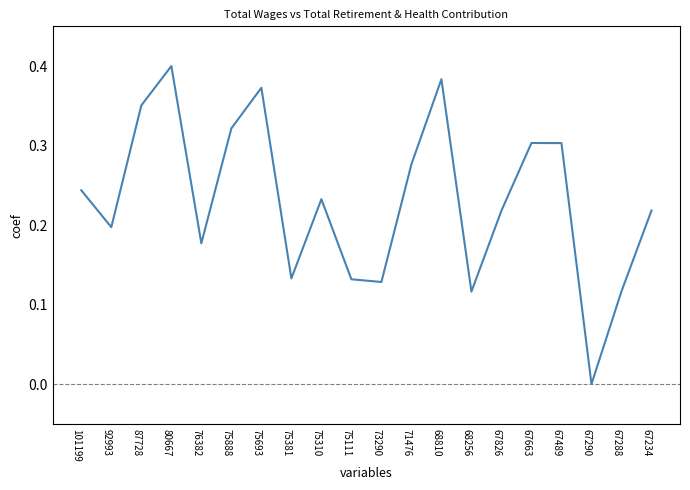

How many values exceed 0?

19